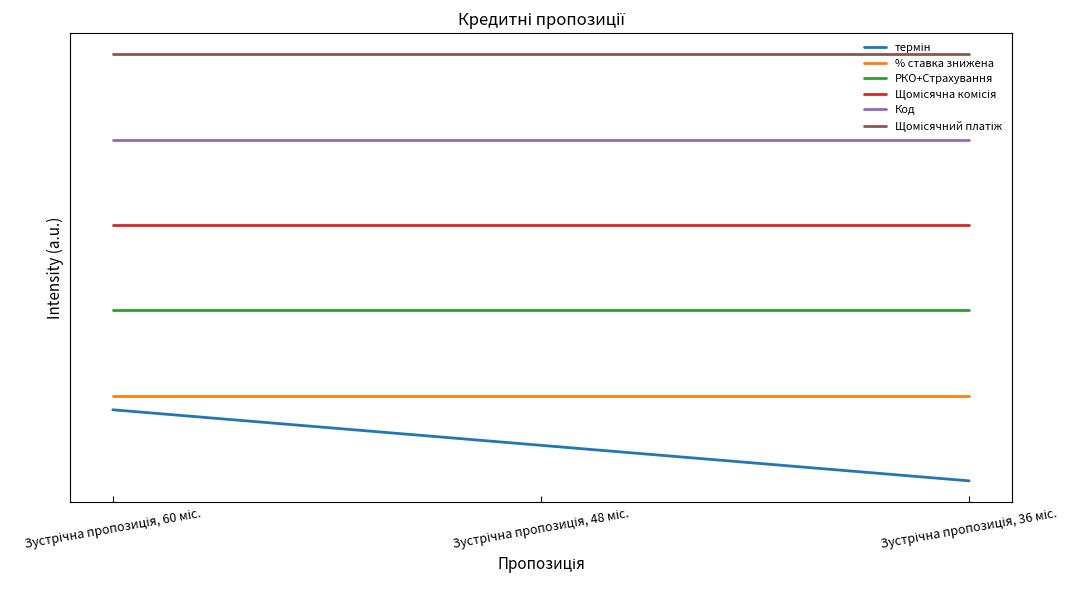

At Зустрічна пропозиція, 60 міс., list the series in order from smallest to largest.

термін, % ставка знижена, РКО+Страхування, Щомісячна комісія, Код, Щомісячний платіж